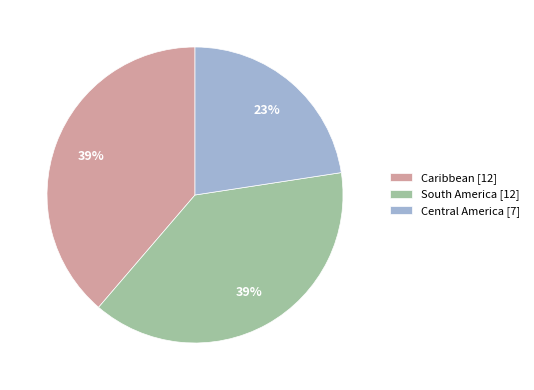

To the nearest percent, what is the difference between the South America and Central America slice percentages?

16%